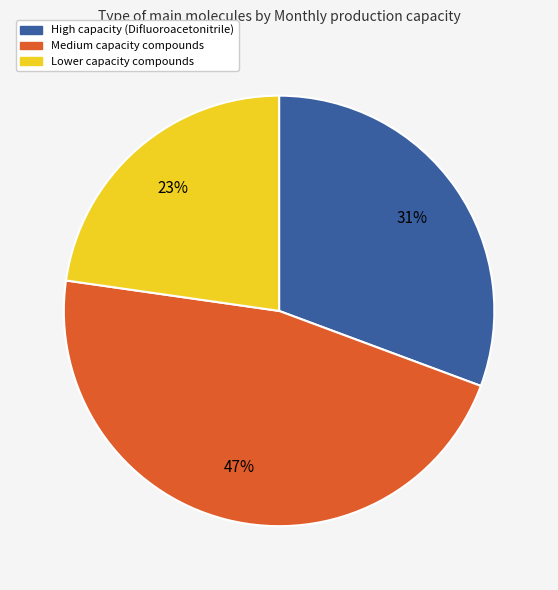

Does any single category account for the majority?

No